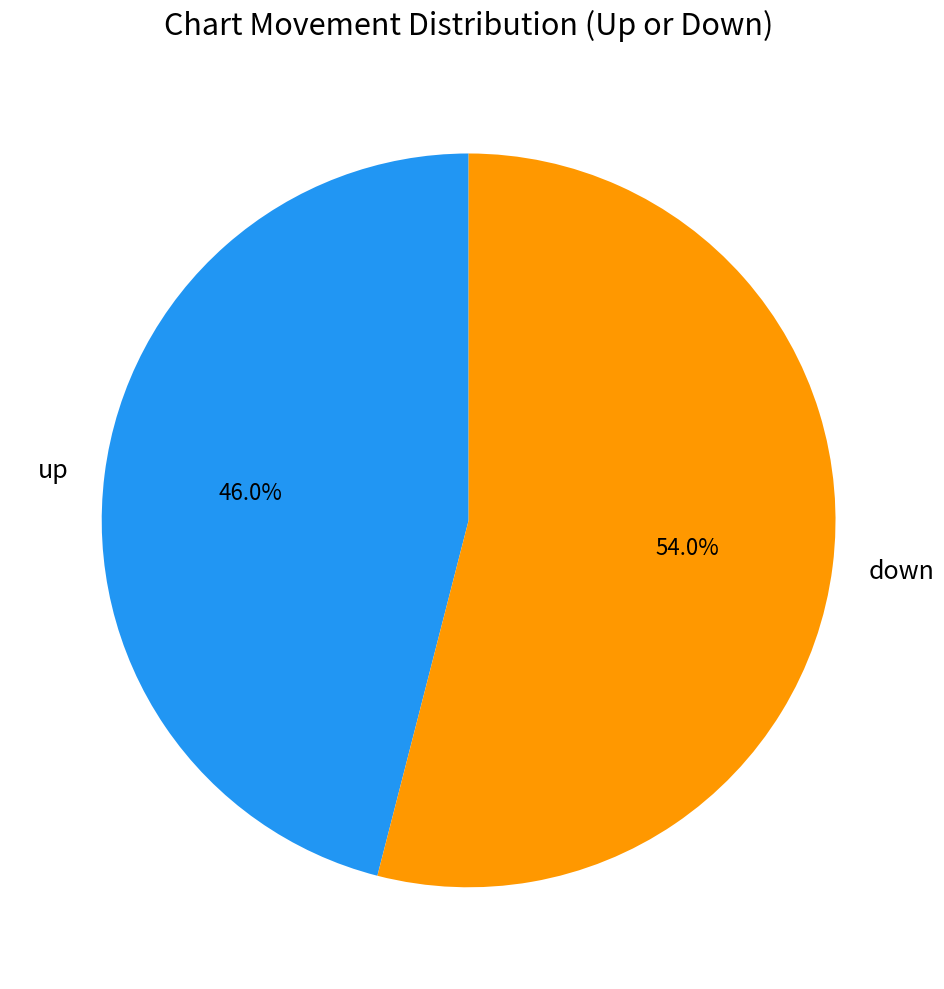

Is there any slice that represents more than half of the pie?

Yes